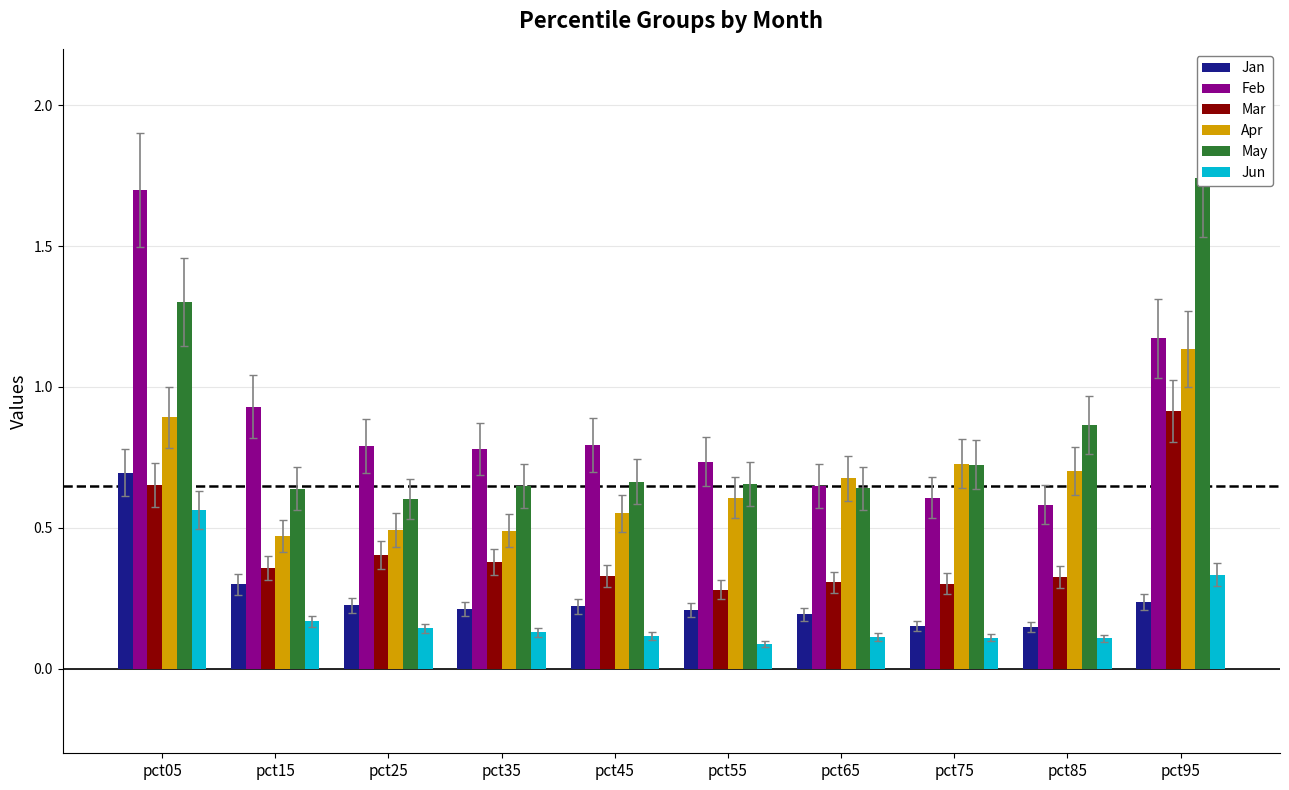

At which category is the sum across all series the highest?

pct05